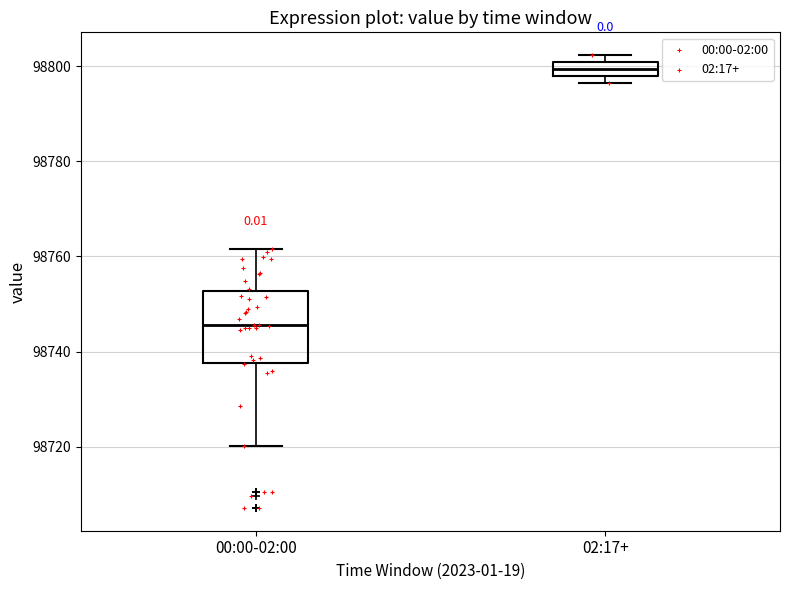

Which box has the highest median line?

02:17+